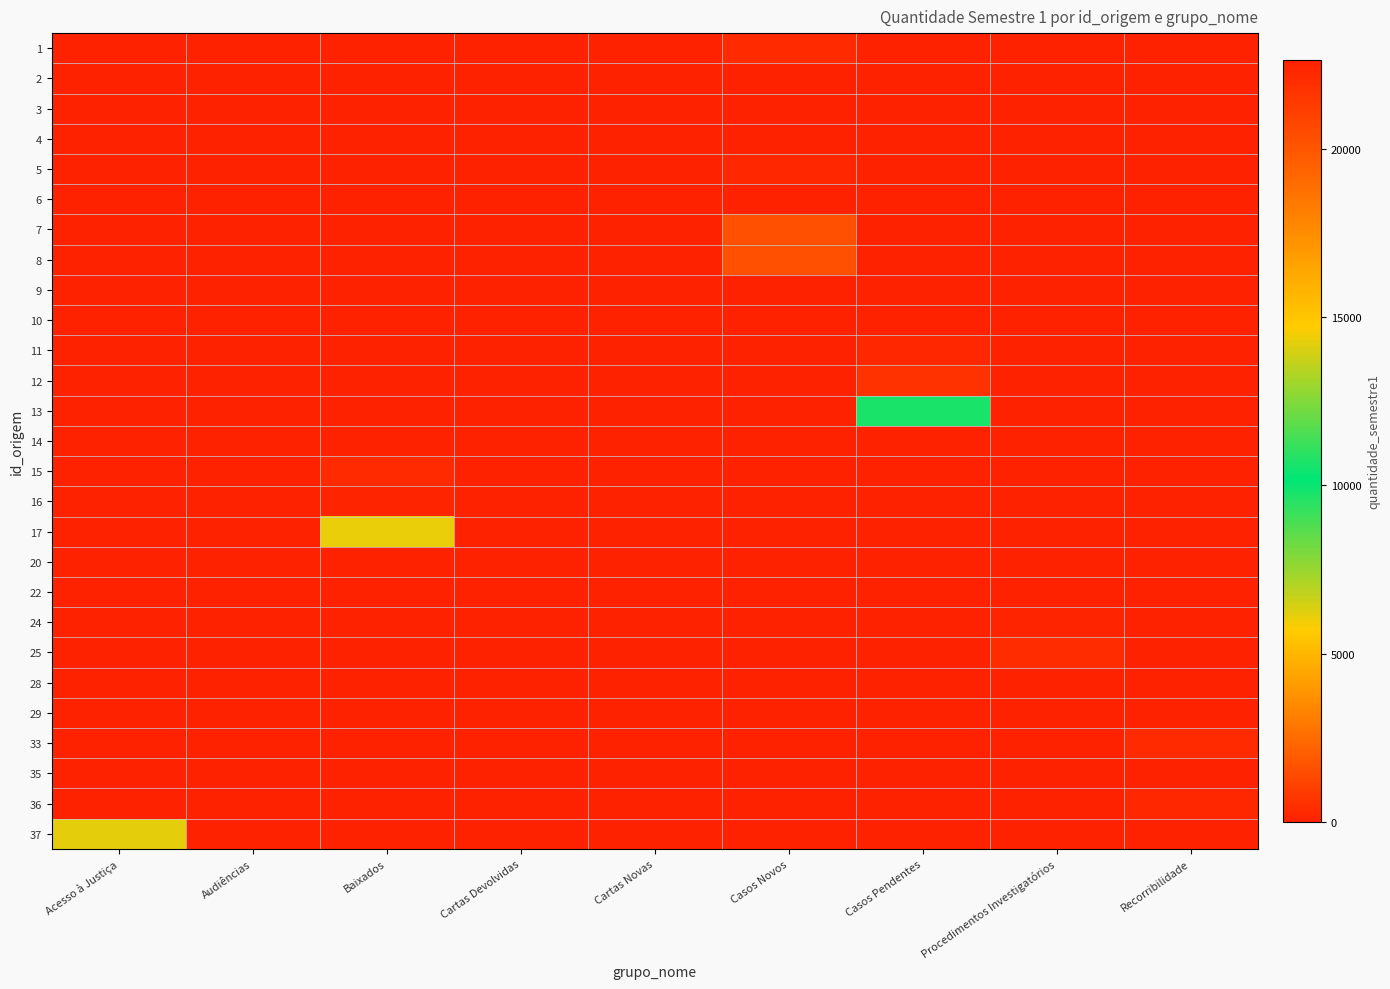

Count the number of categories in the chart.

9